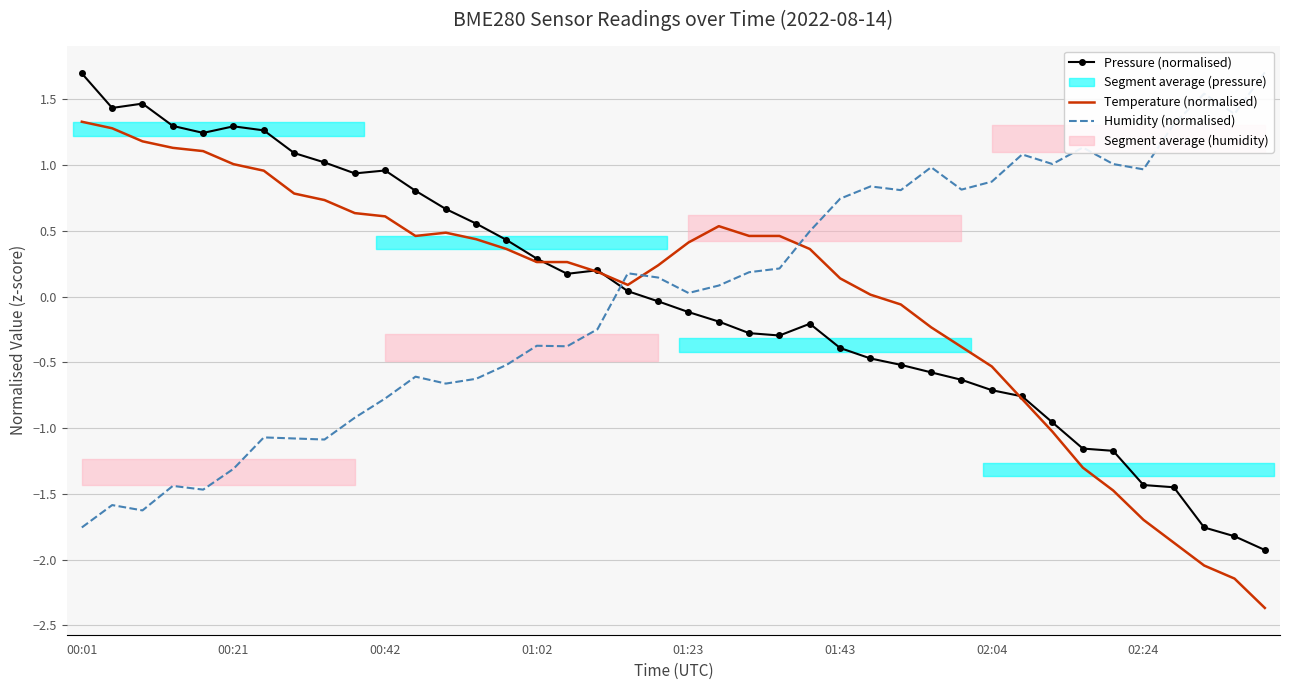

What is the spread (max minus min) of values at 24?

0.7